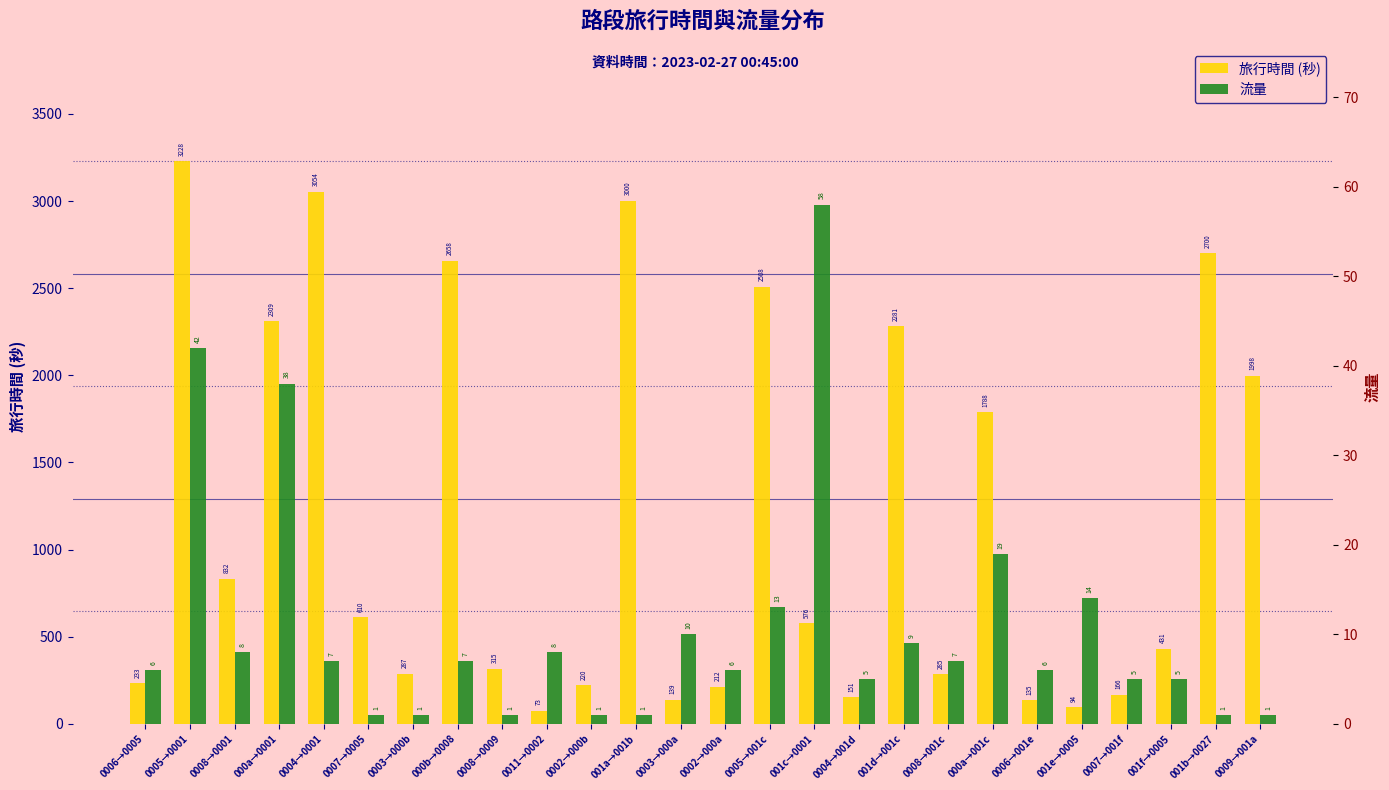

What is the spread (max minus min) of values at 001d→001c?

2272